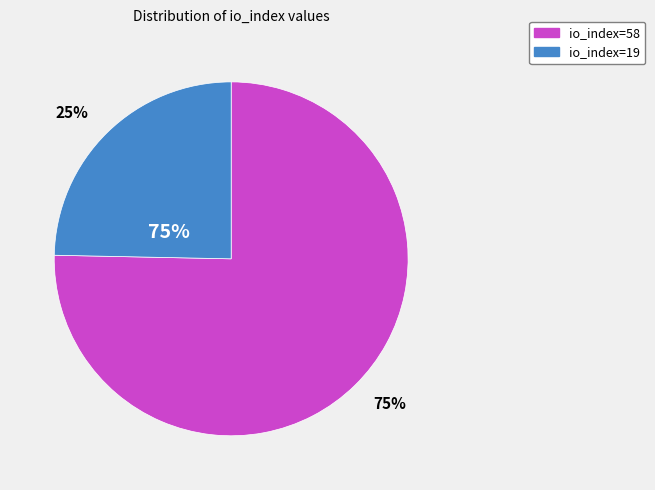

Combined, do io_index=58 and io_index=19 account for over 50%?

Yes